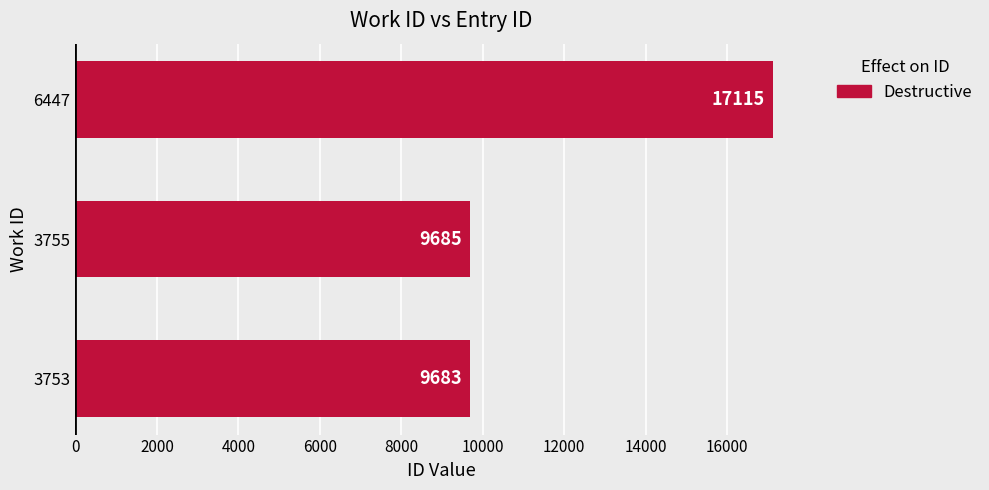

What is the ratio of the value at 6447 to the value at 3755?

1.8